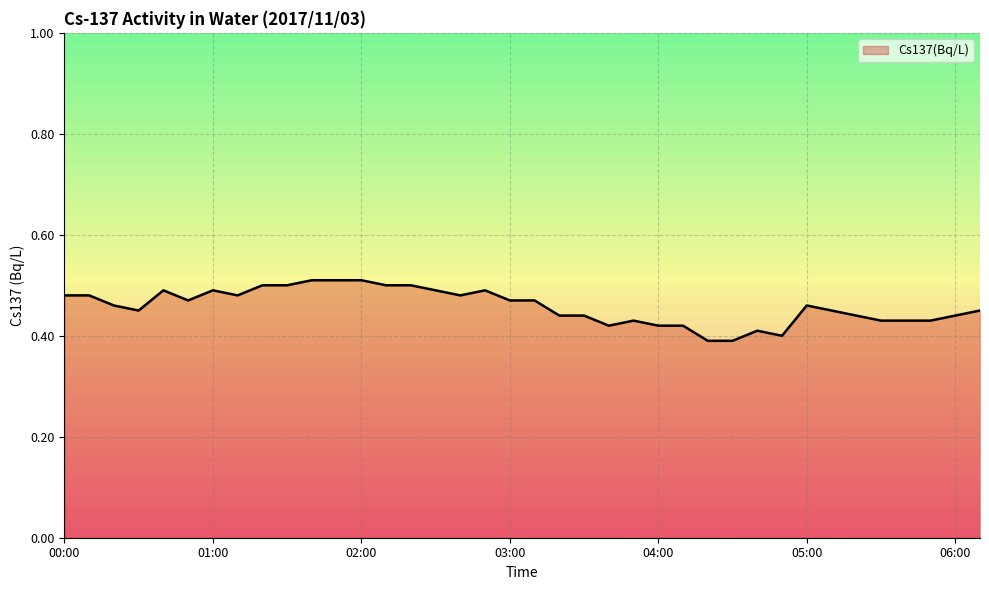

Where is the first local minimum?

00:30